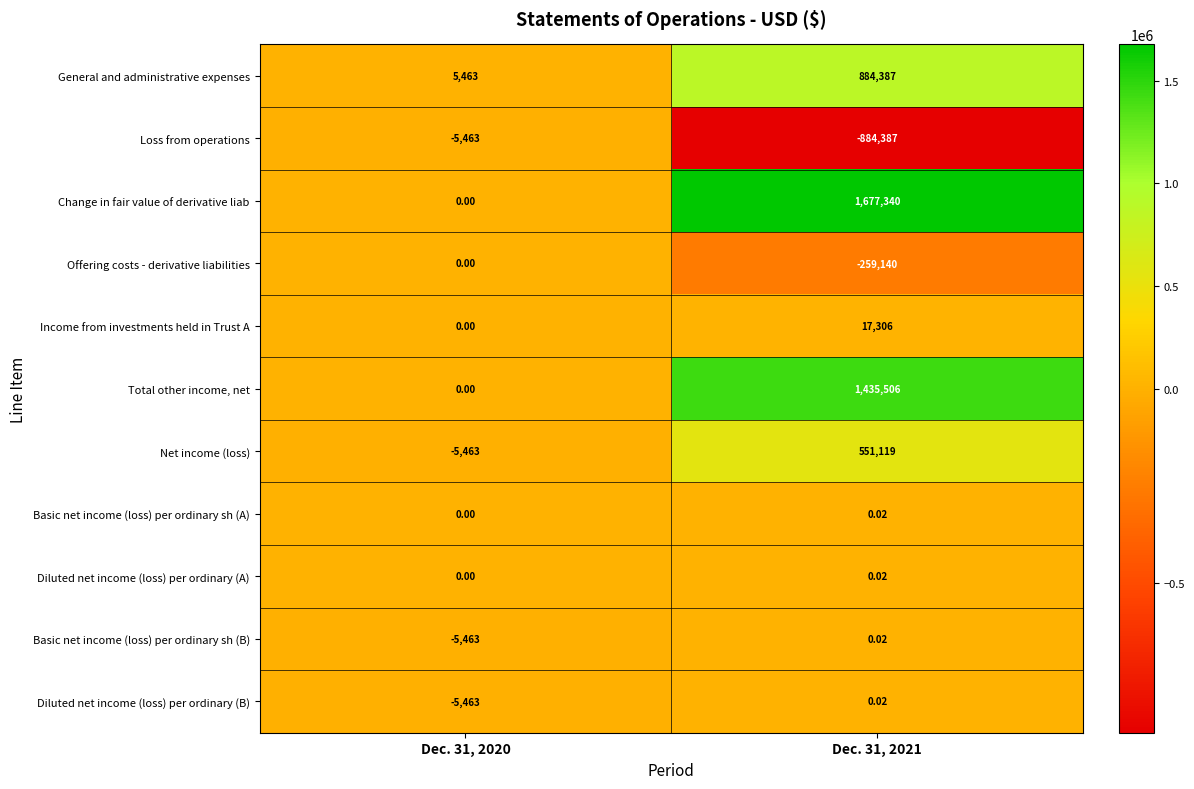

Is the value of Net income (loss) at Dec. 31, 2021 greater than the value of Total other income, net at Dec. 31, 2020?

Yes